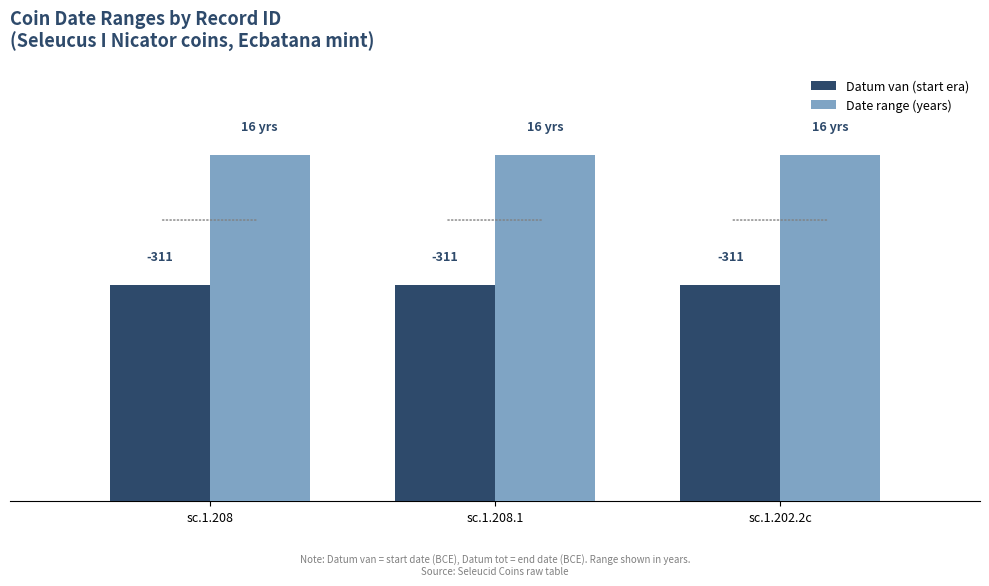

At which category is the sum across all series the highest?

sc.1.208